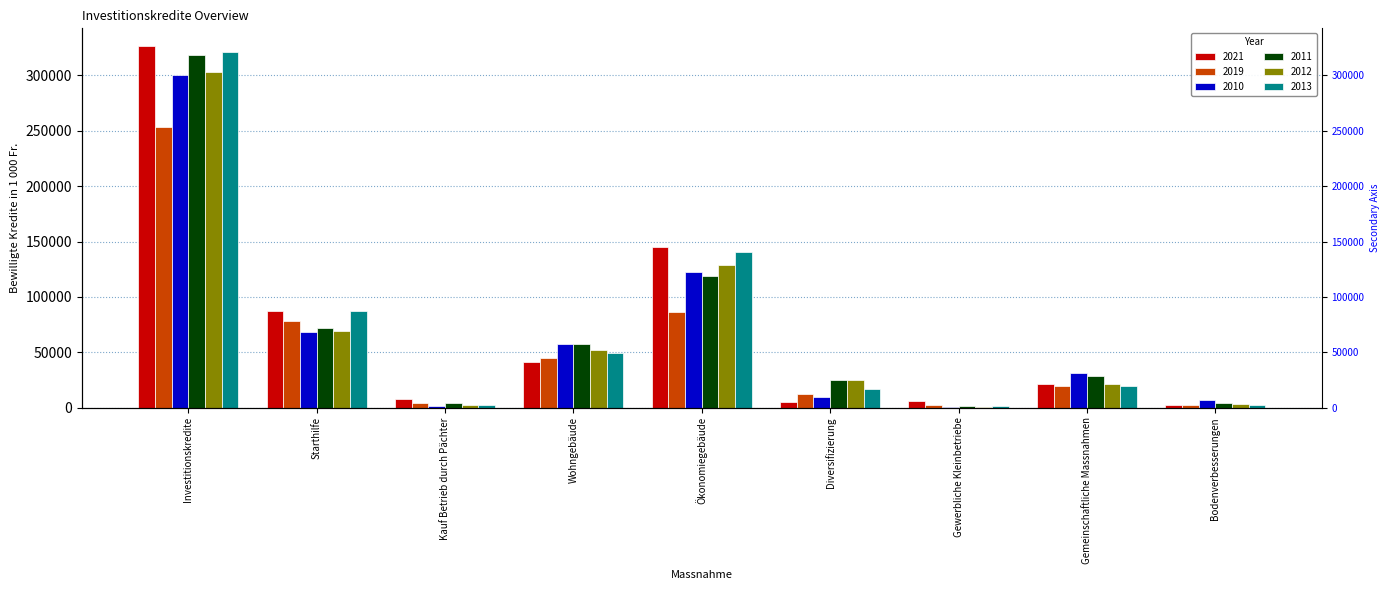

At which category is the sum across all series the highest?

Investitionskredite